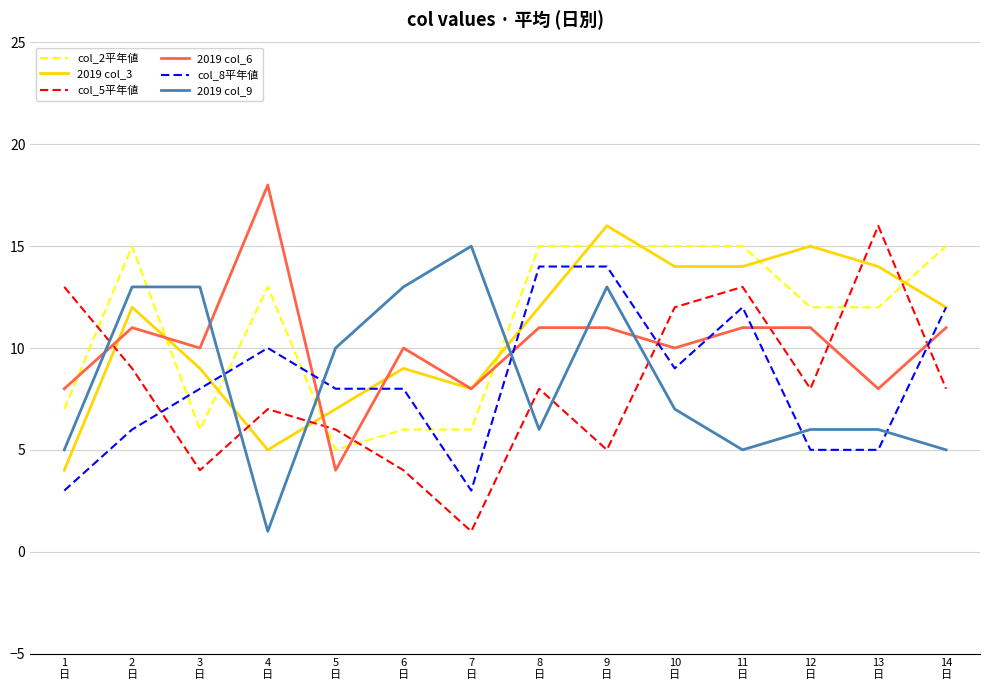

Is this an area chart (filled region under the line)?

No